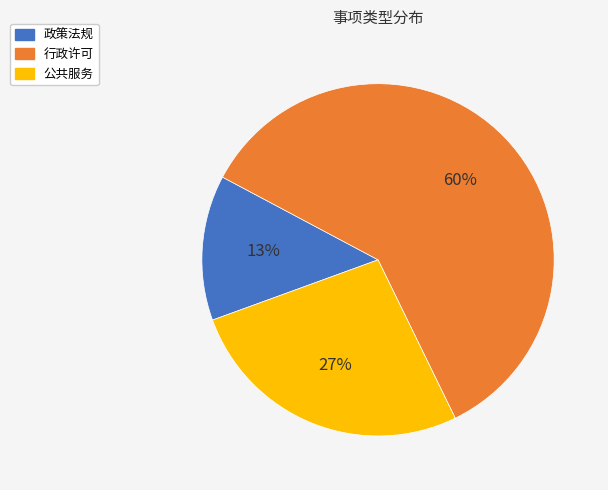

Between 公共服务 and 政策法规, which is larger?

公共服务